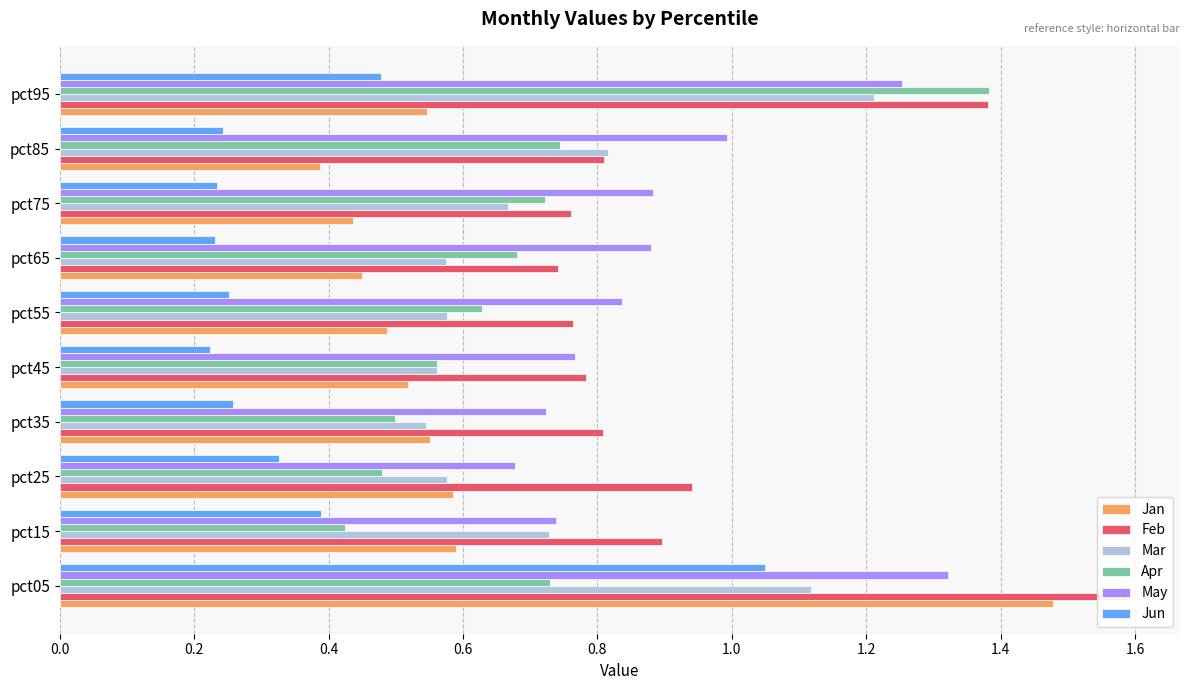

What is the difference between the second highest and minimum values in the Jan series?

0.2